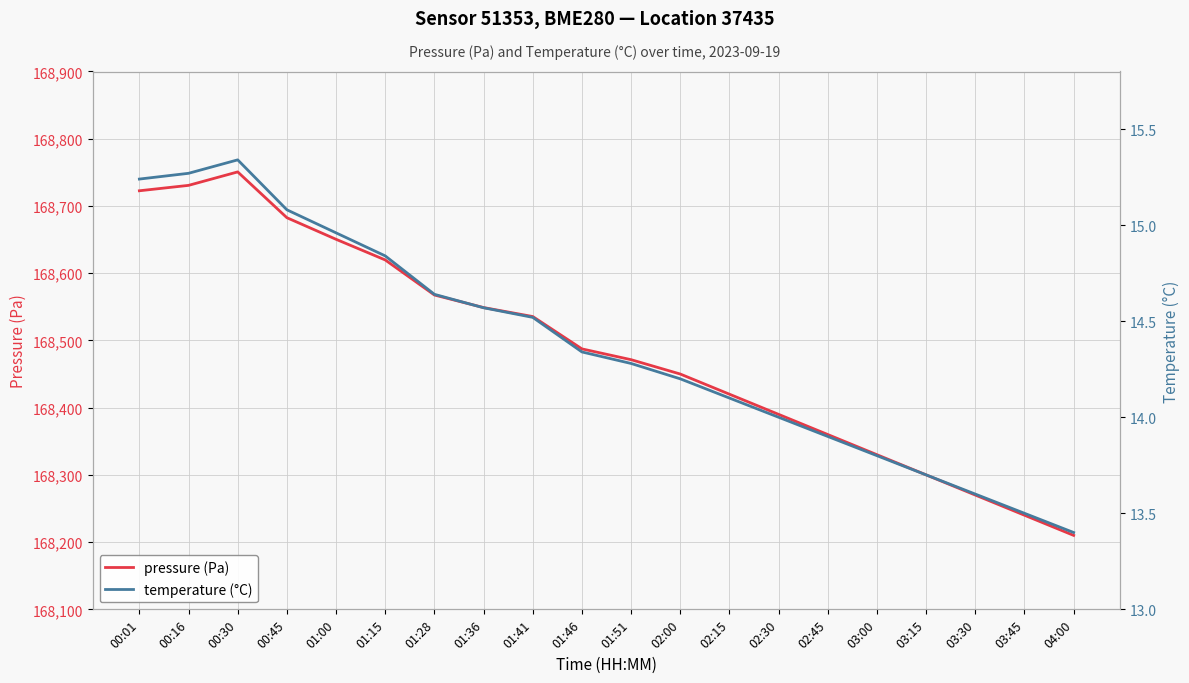

Which series has the widest spread of values?

pressure (Pa)